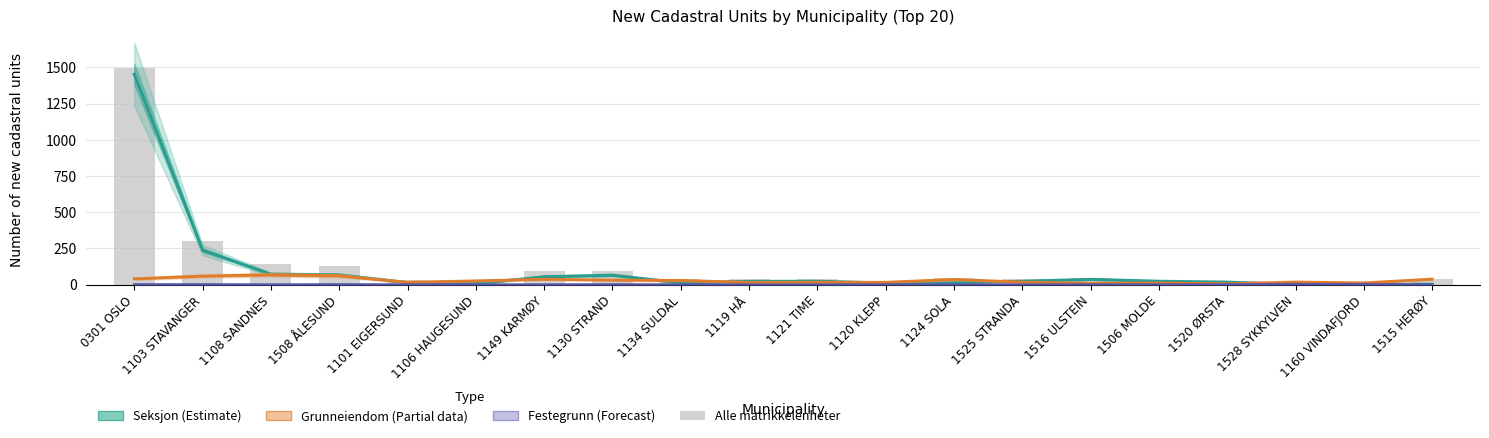

Does the chart contain any negative values?

No